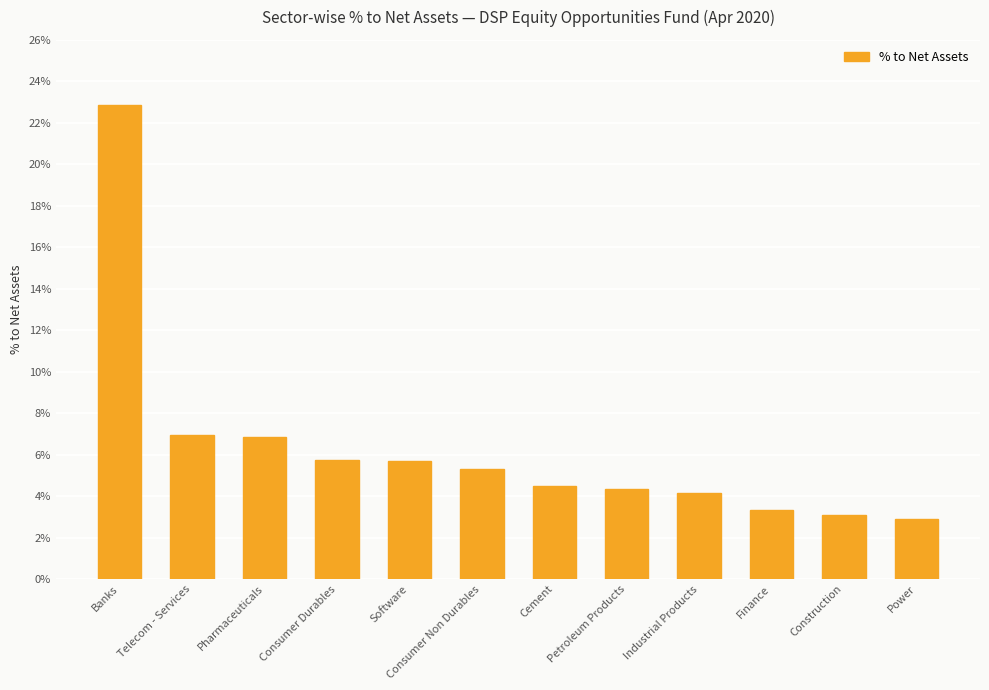

True or false: the data shows 0.2 at Banks.

True